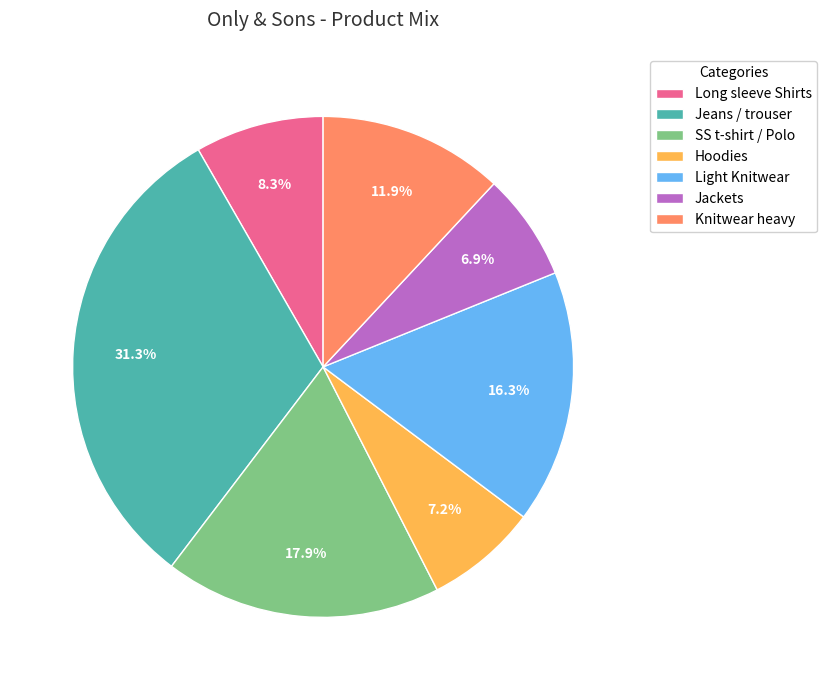

To the nearest percent, what is the difference between the largest and smallest slice percentages?

24%